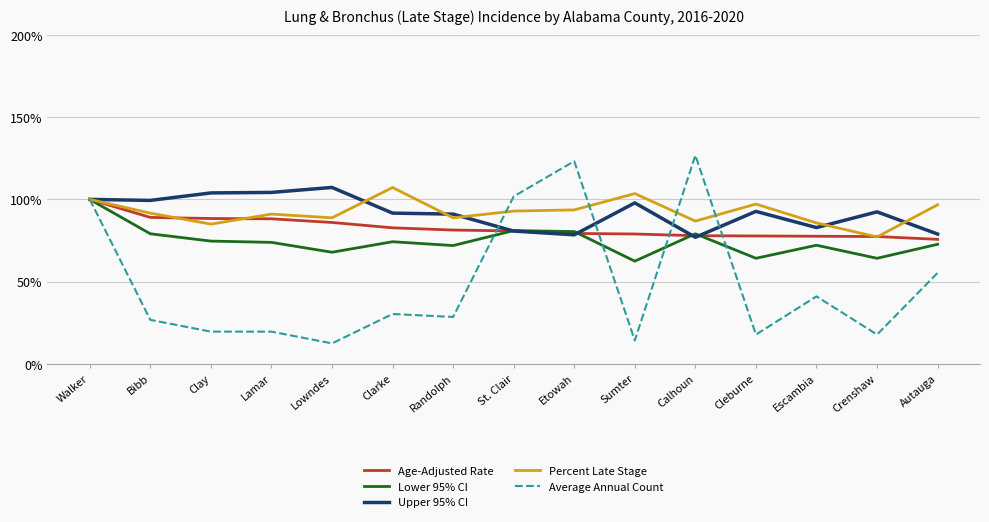

Does the chart display data point markers on the line(s)?

No